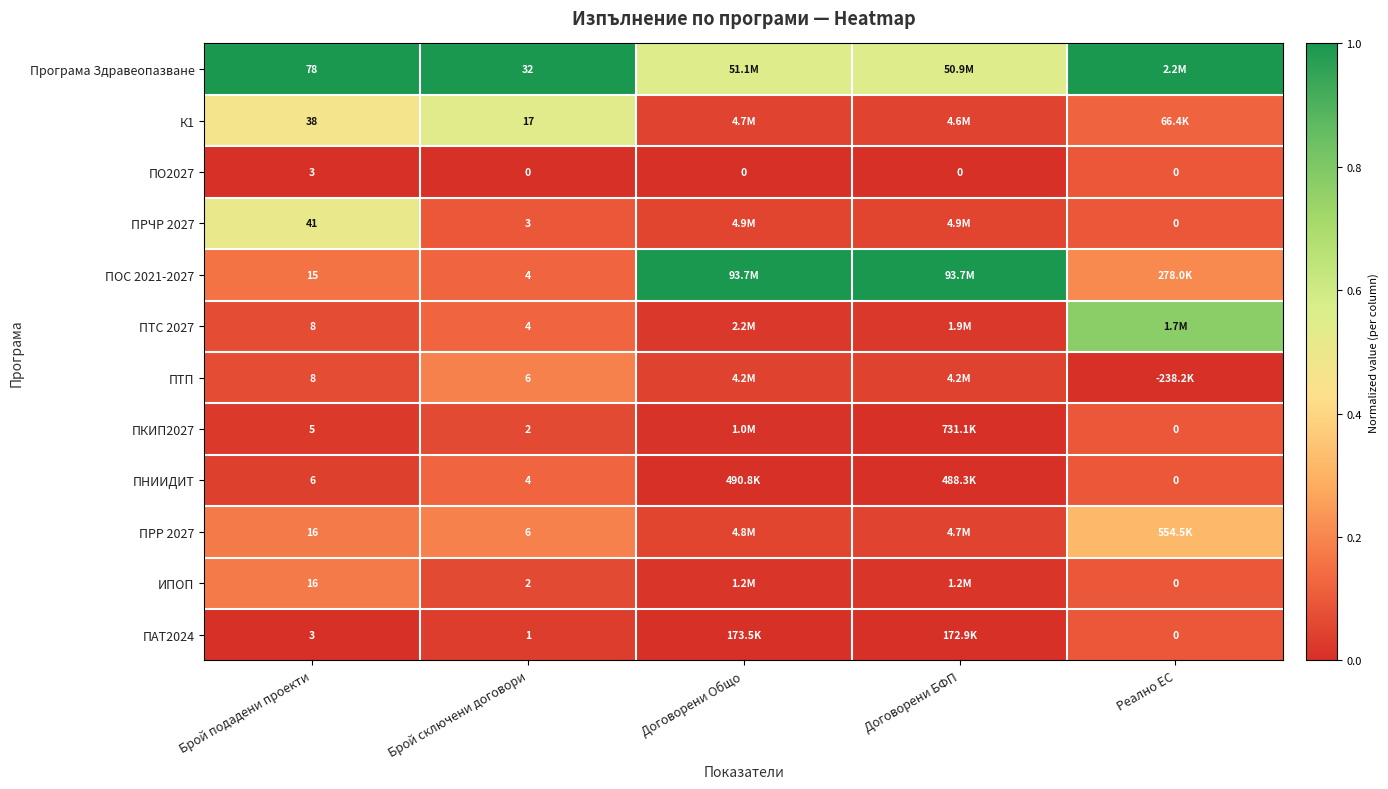

Which has a higher value, Реално ЕС or Брой подадени проекти?

Реално ЕС